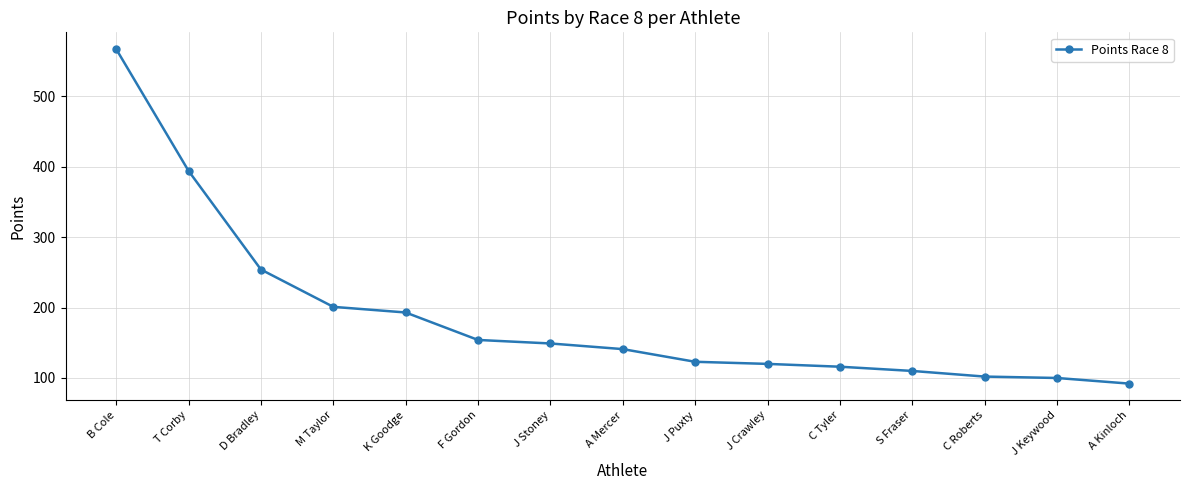

What is the value of the 14th point from the left?

100